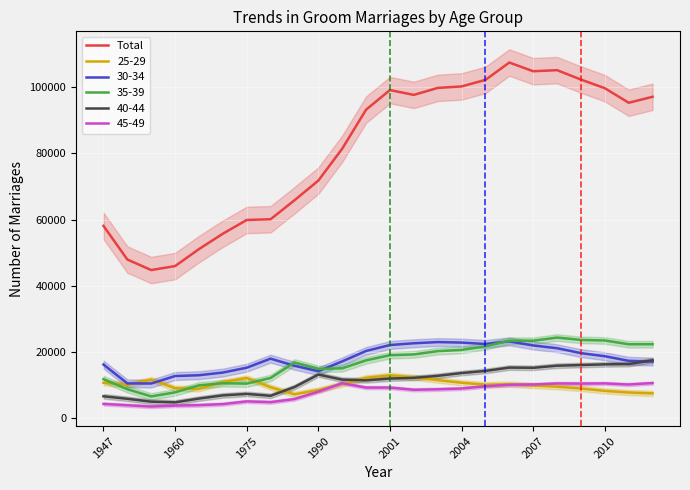

True or false: 40-44 and Total cross at least once.

False